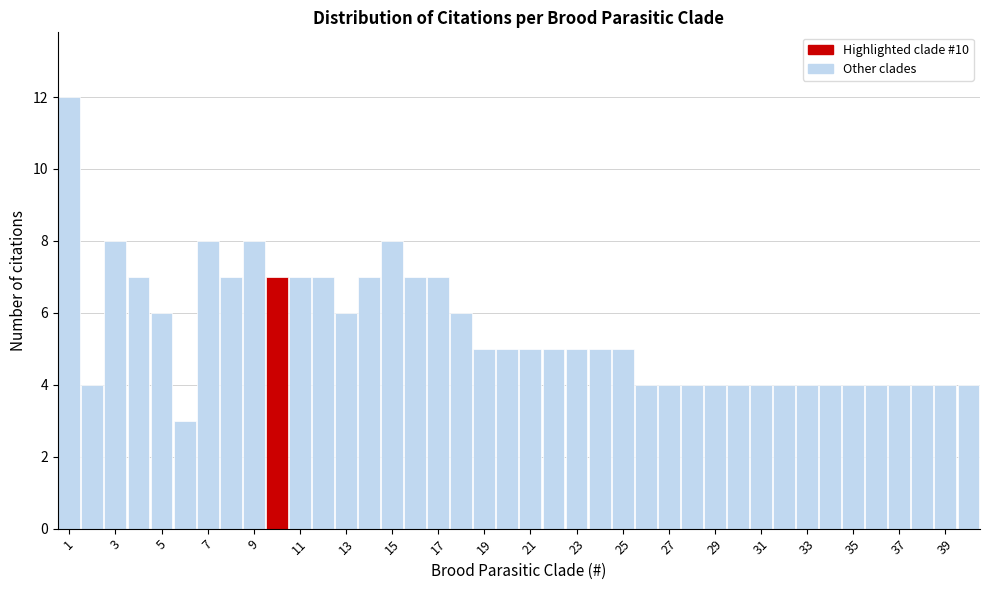

What is the height of the bar covering 14.5 to 15.5 on the x-axis? Neither the bar edges nor the heights are printed on the chart, so give them approximately, as read against the axes.

8